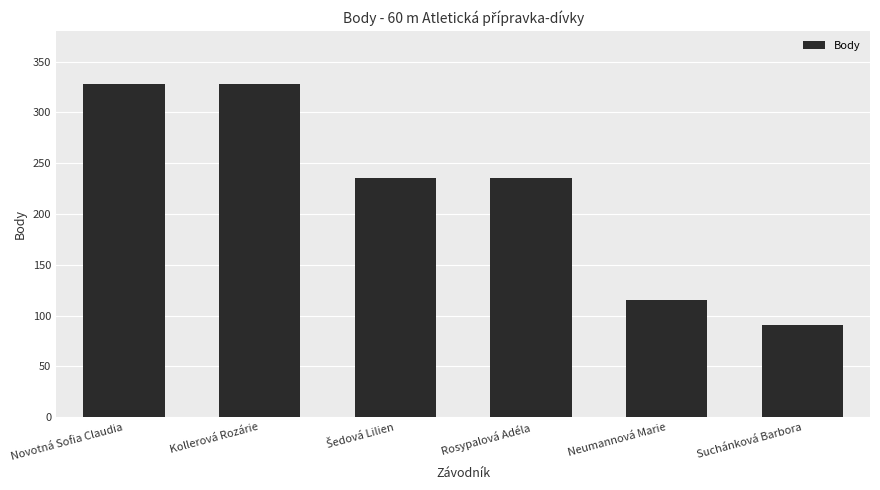

Does the chart contain stacked bars?

No